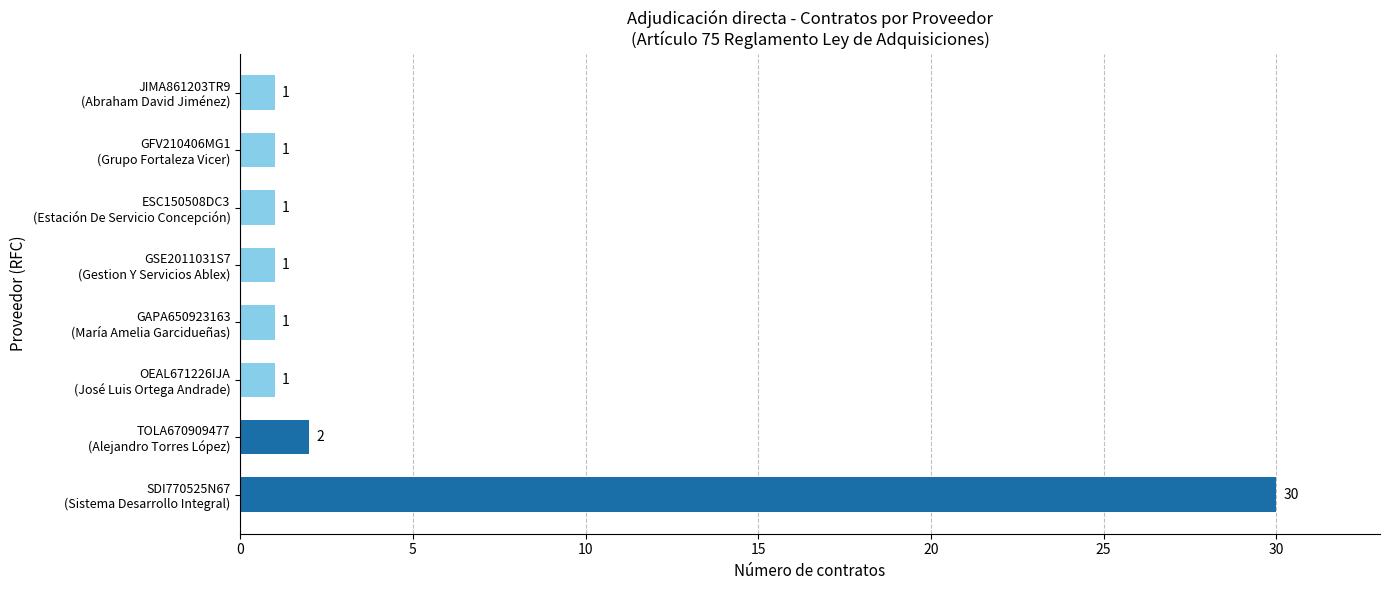

What is the greatest value displayed?

30